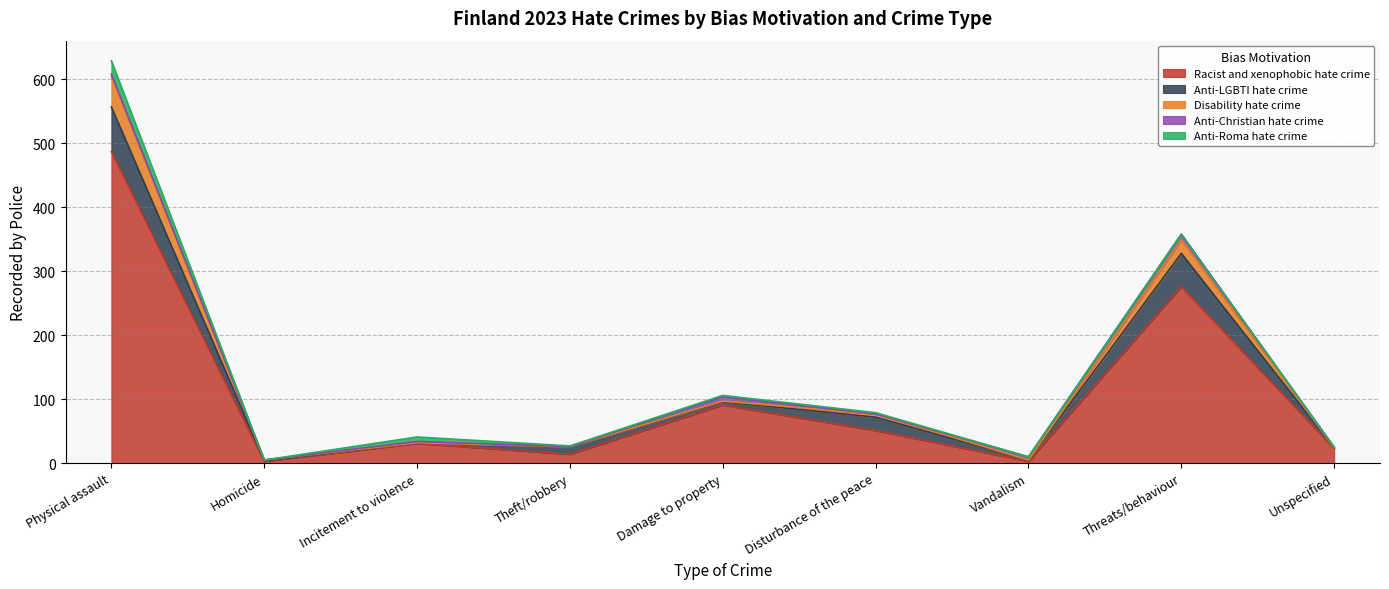

Is the value of Anti-Roma hate crime at Incitement to violence greater than the value of Racist and xenophobic hate crime at Vandalism?

Yes